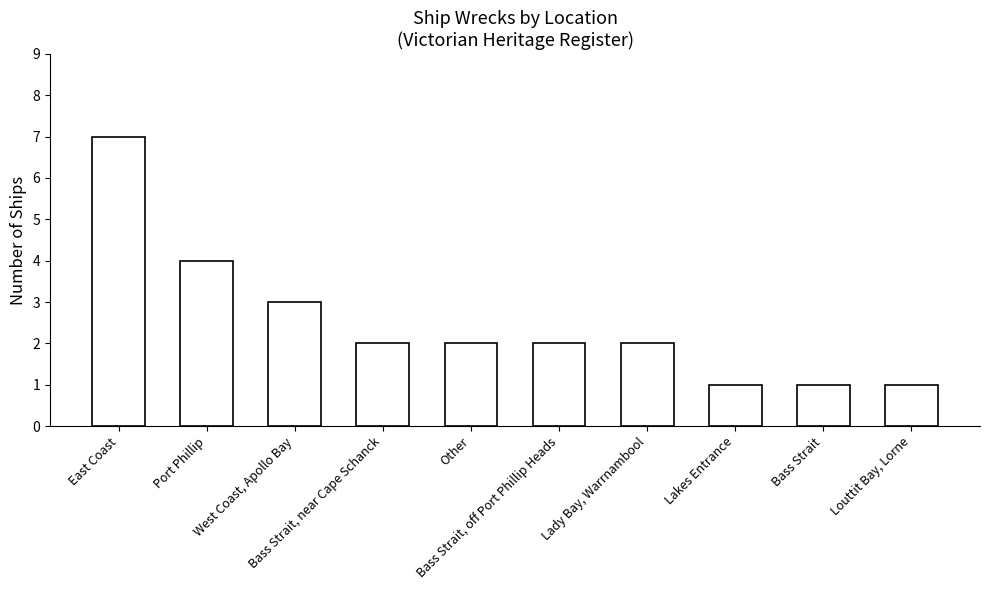

What is the smallest value displayed?

1